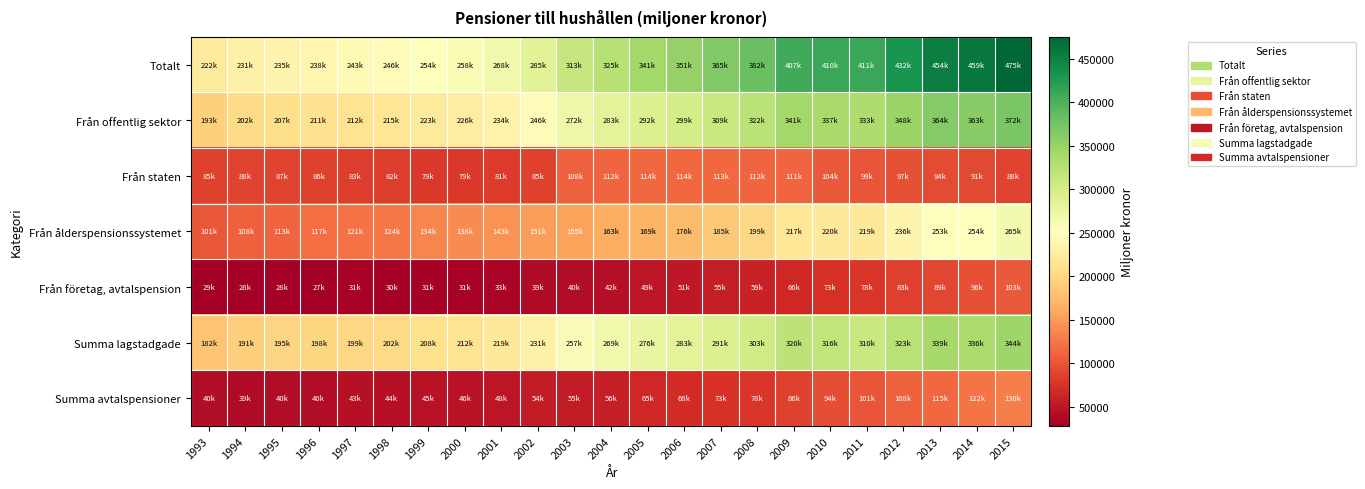

What is the spread (max minus min) of values at 2015?

386828